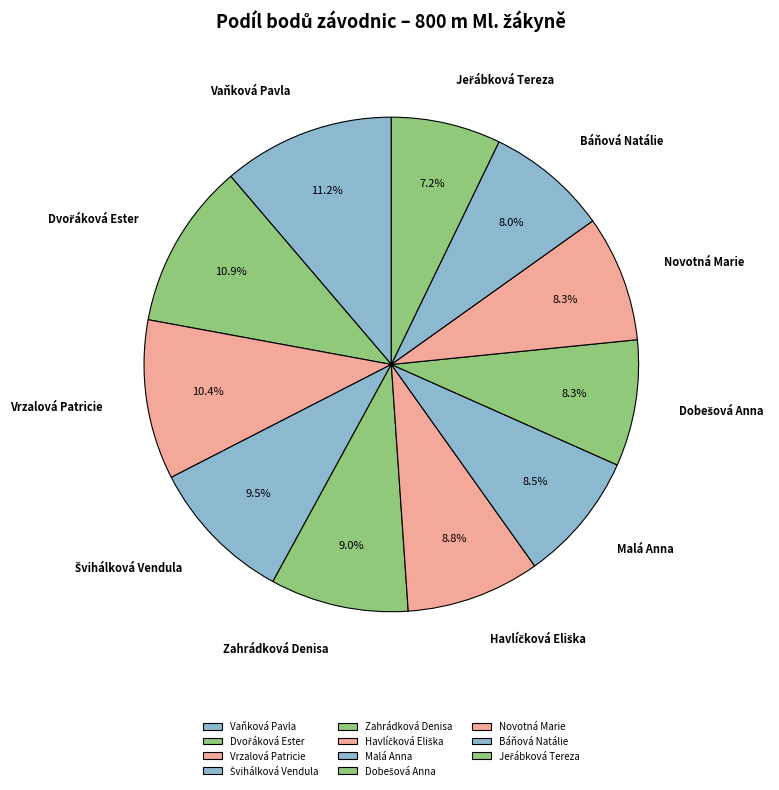

What percentage do Novotná Marie and Malá Anna together represent?

16.8%